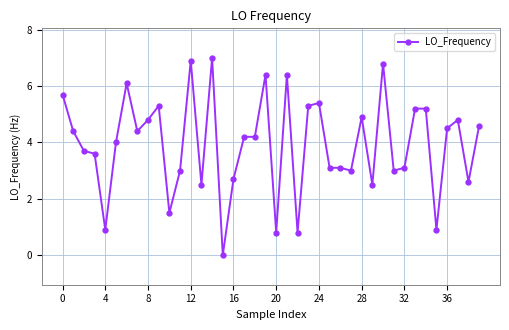

True or false: the data has more than 1 interior local peaks.

True